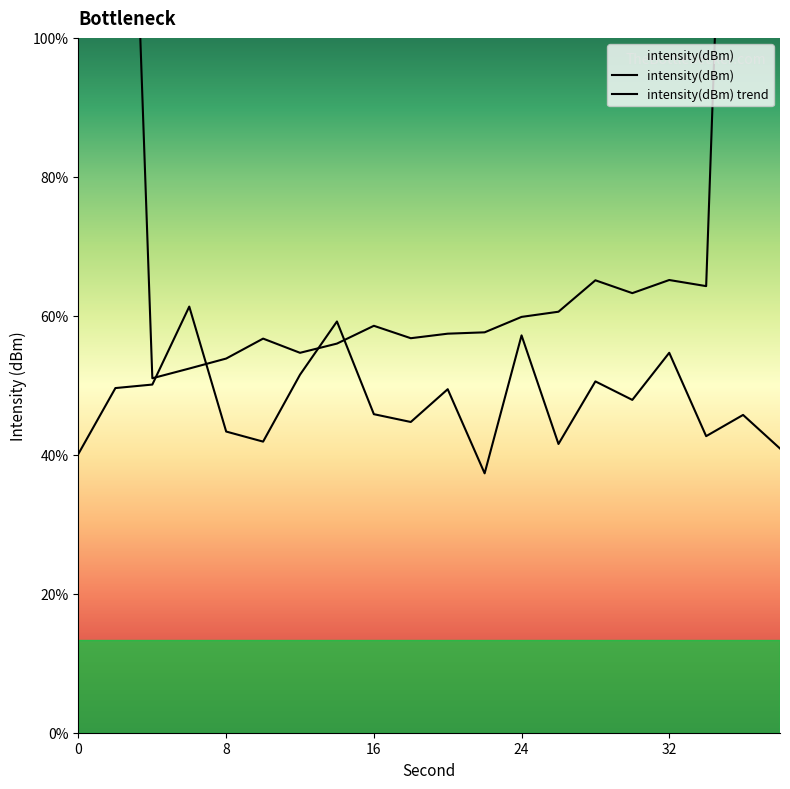

Rank the categories by value from lowest to highest.

22, 0, 38, 26, 10, 34, 8, 18, 36, 16, 30, 20, 2, 4, 28, 12, 32, 24, 14, 6